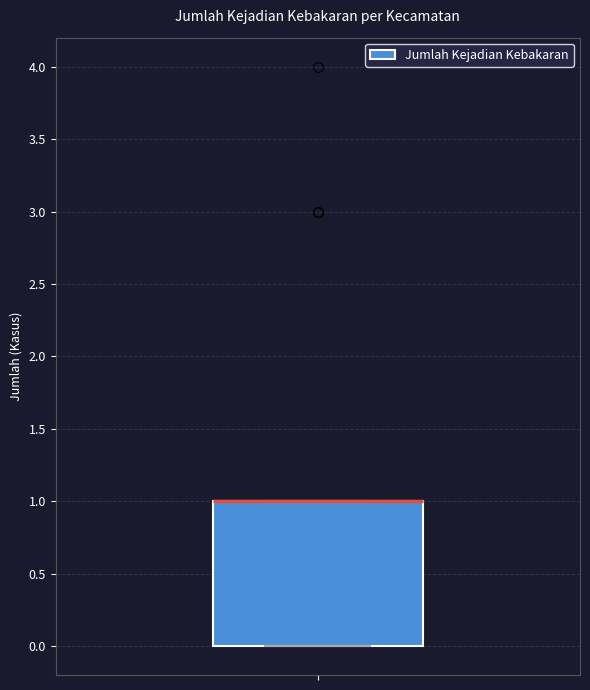

Read this box plot against the y-axis: the position of the median line, the range covered by the box, and the ends of both whiskers. The values are not printed on the chart, so give them approximately, as read against the axis.

median 1 (drawn on the box's upper edge), box 0 to 1, whiskers 0 to 1